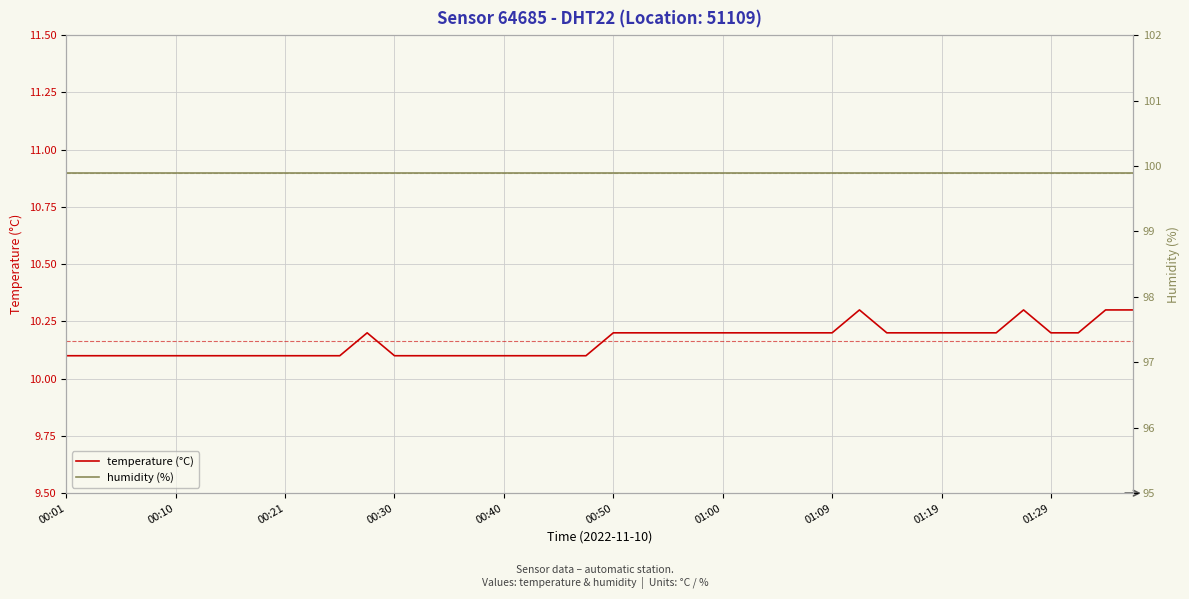

How many series are shown in this chart?

2